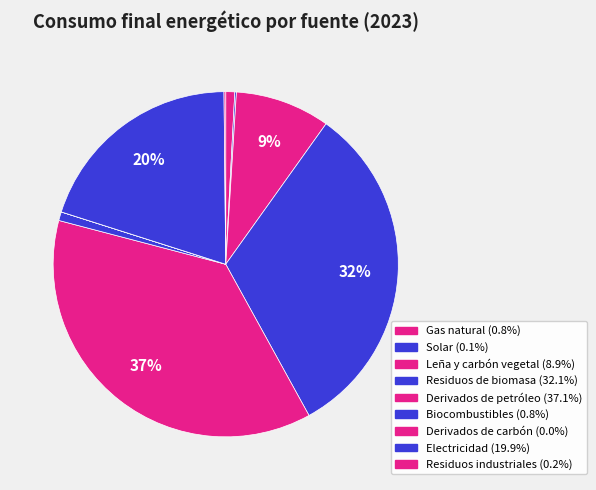

What percentage is the Residuos de biomasa slice, to the nearest percent?

32%